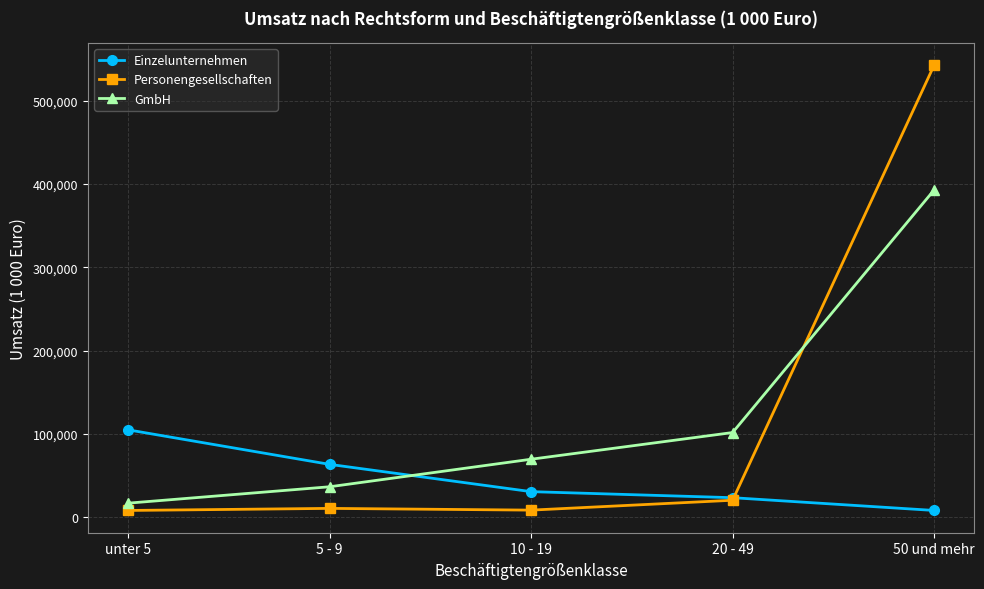

Which series has the largest range (max minus min)?

Personengesellschaften